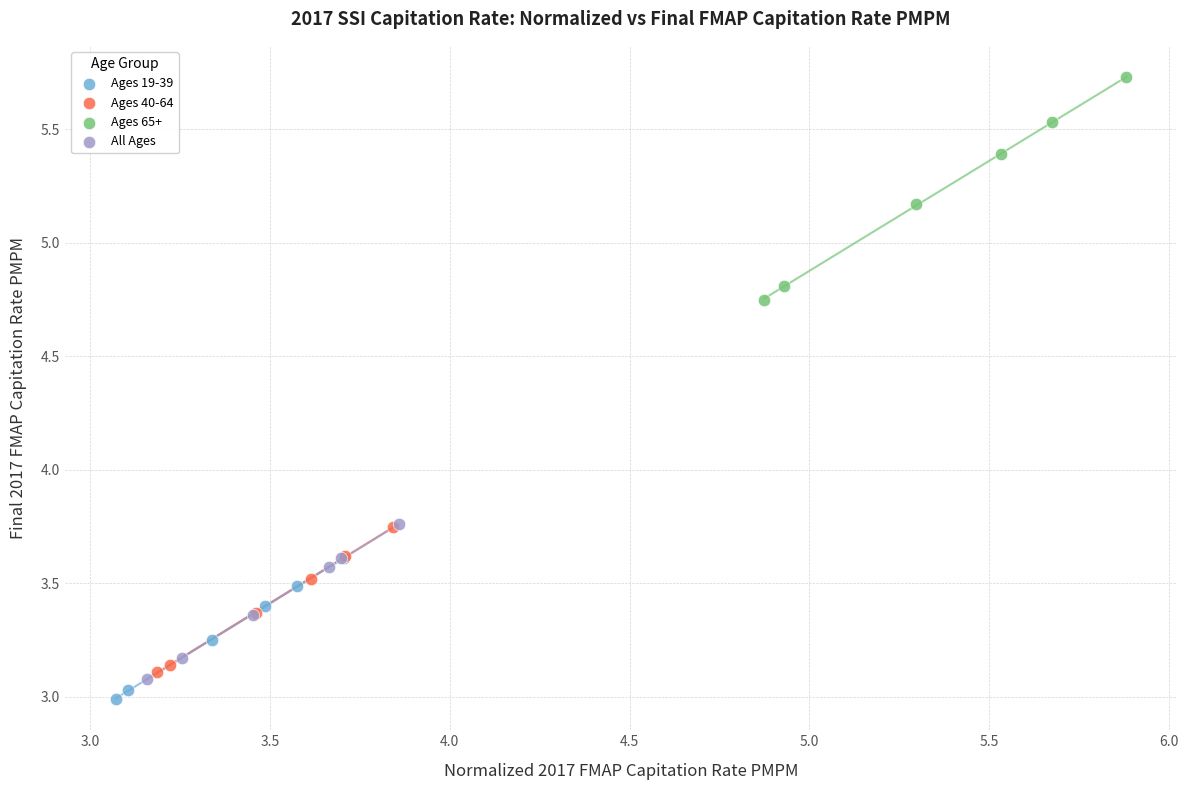

Which series reaches the maximum Y coordinate?

Ages 65+